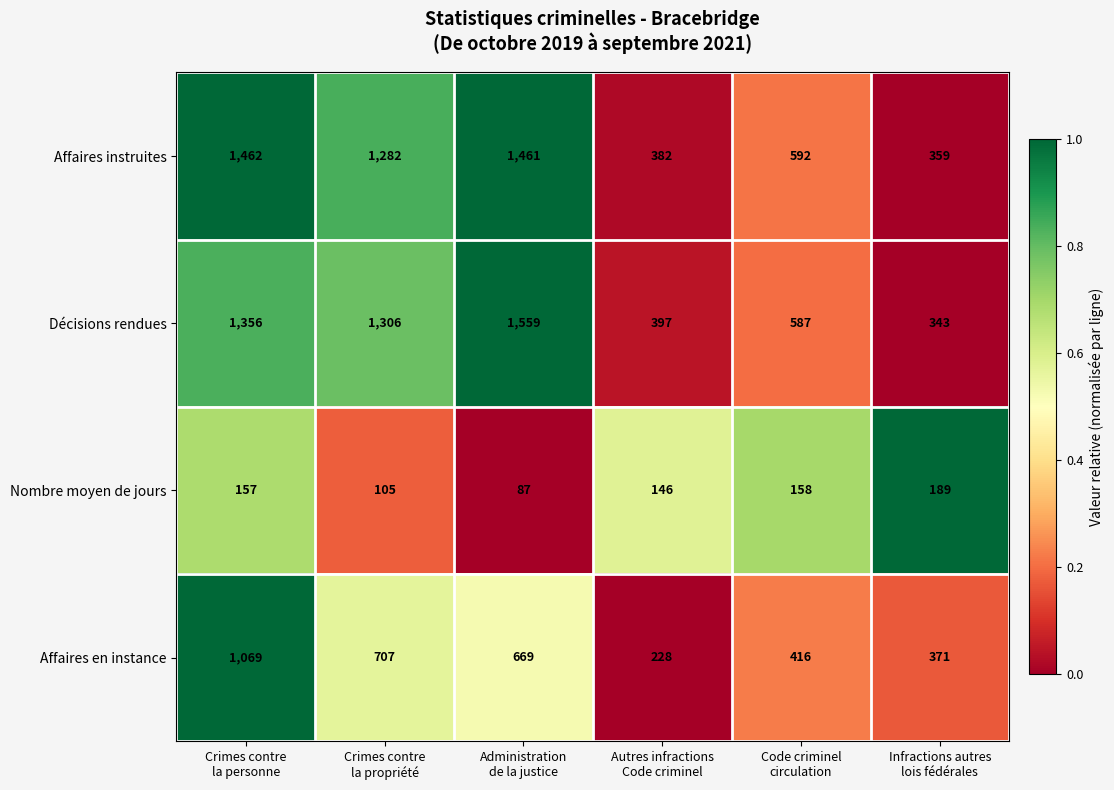

Which label corresponds to the smallest value in the chart?

Administration
de la justice